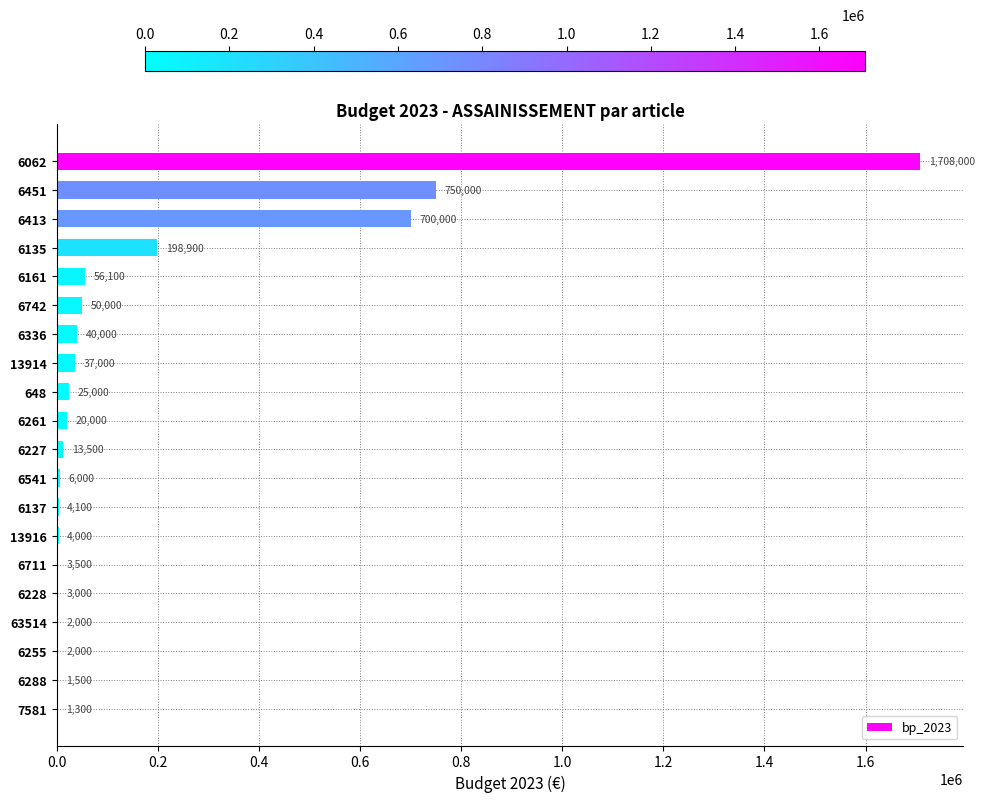

Where is the data nearest to the value 854650?

6451